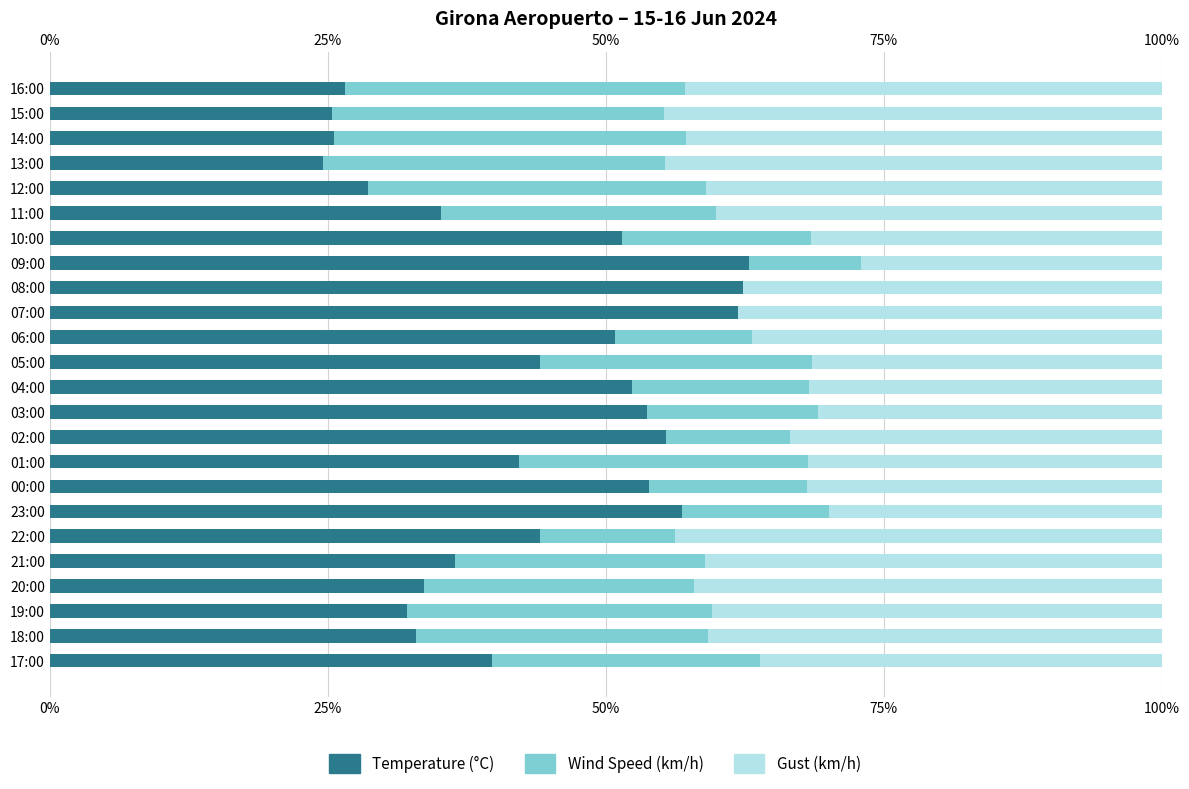

How many data points in Wind Speed (km/h) are less than 24?

12